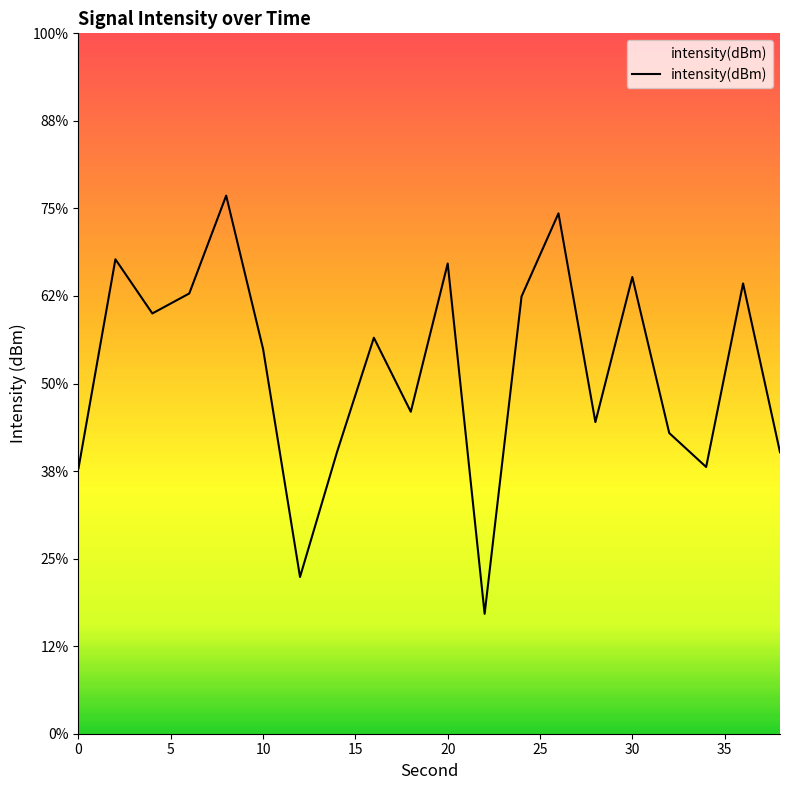

Reading left to right, extract all data points from this chart.

0=-124.8	2=-112.9	4=-116.0	6=-114.9	8=-109.3	10=-118.0	12=-131.0	14=-123.9	16=-117.4	18=-121.6	20=-113.1	22=-133.2	24=-115.0	26=-110.3	28=-122.2	30=-113.9	32=-122.8	34=-124.8	36=-114.3	38=-123.9